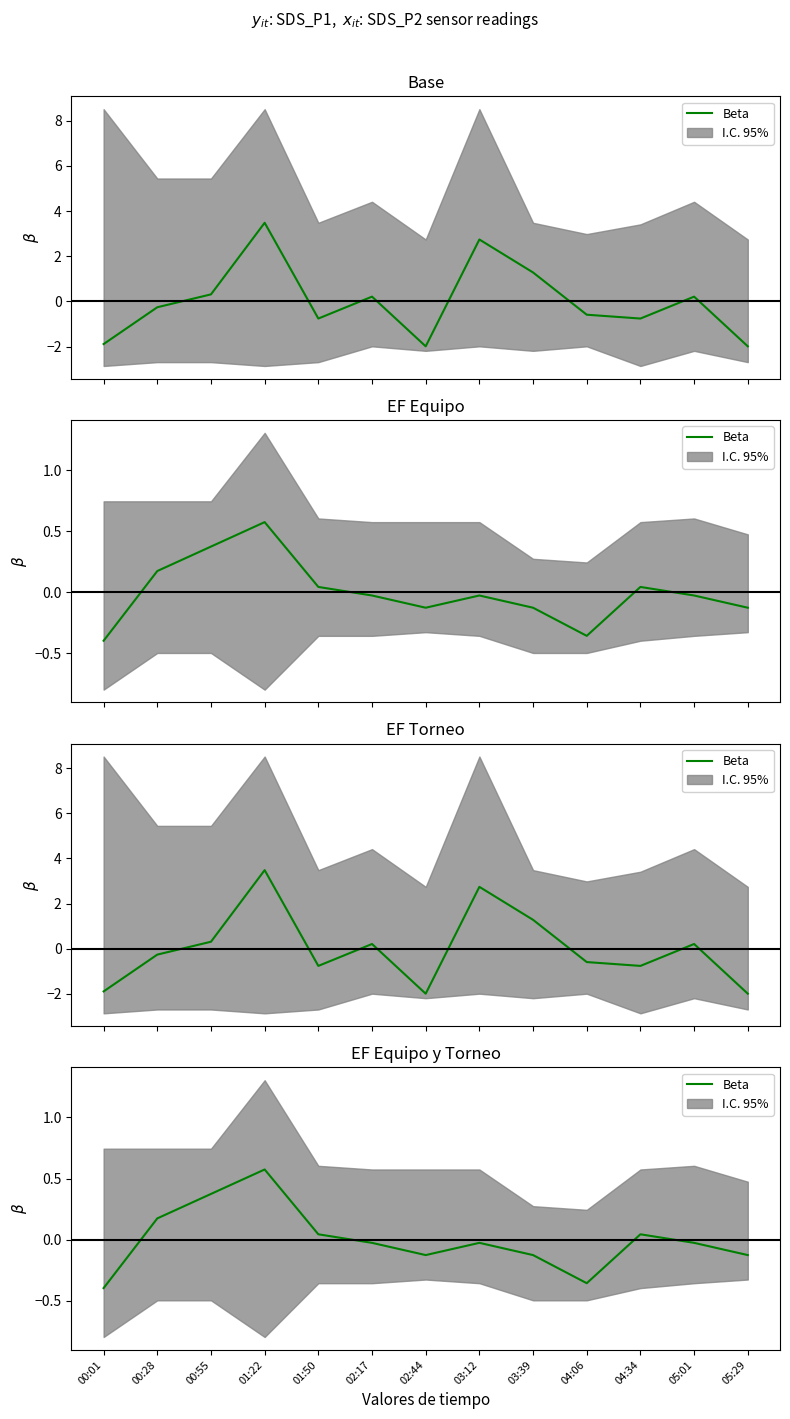

Does the chart have visible grid lines?

No